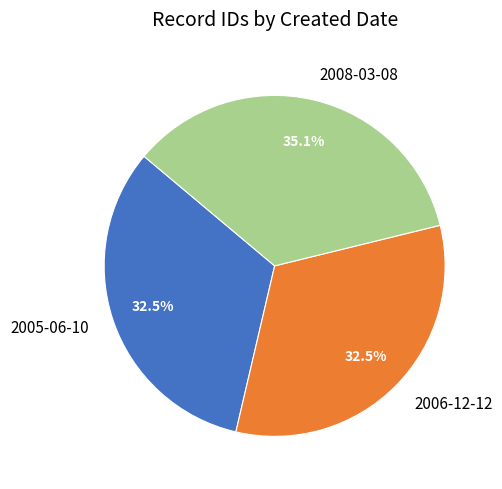

Approximately how many times larger is the value at 2005-06-10 compared to 2008-03-08?

0.9